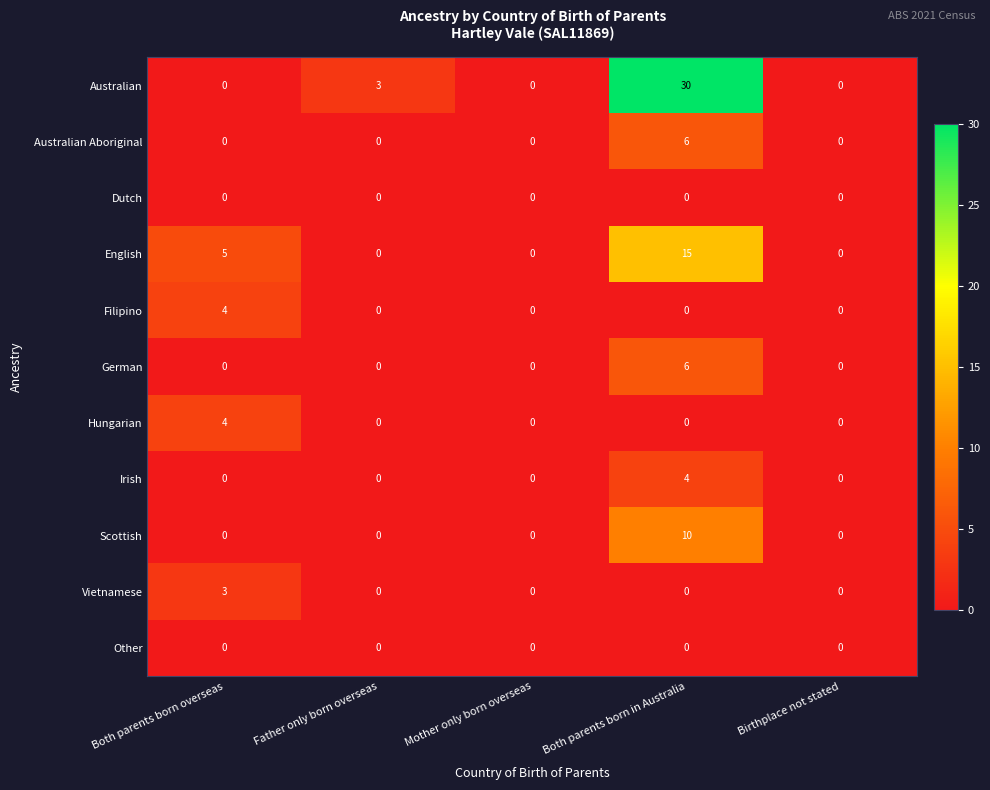

Which series has the largest range (max minus min)?

Australian